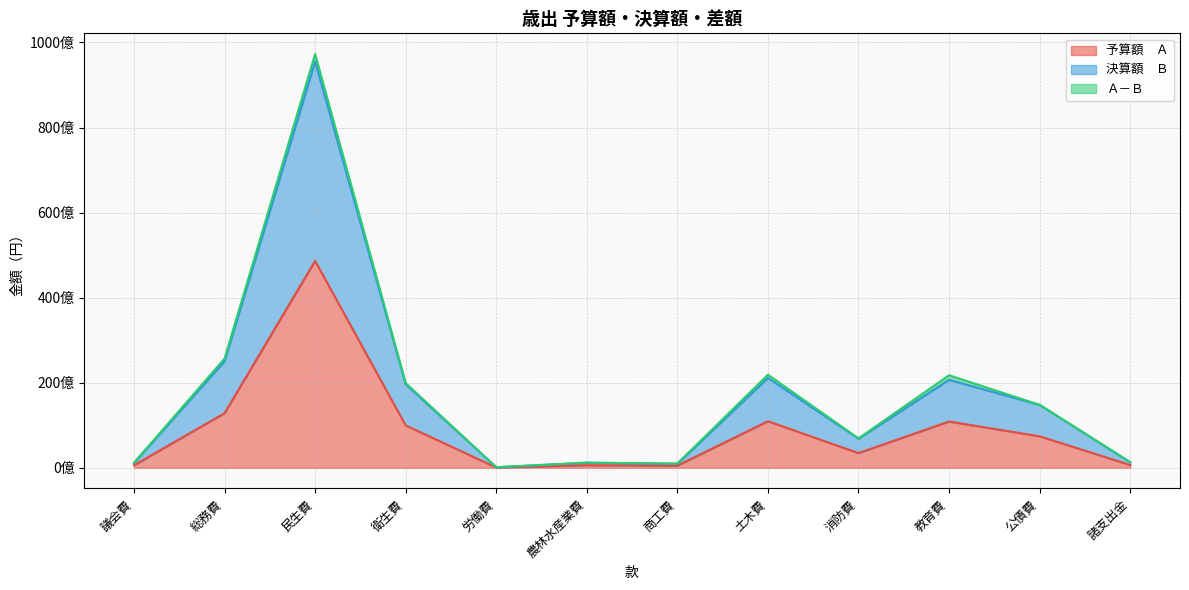

True or false: 決算額　Ｂ has a value of 25050811606 at 総務費.

True